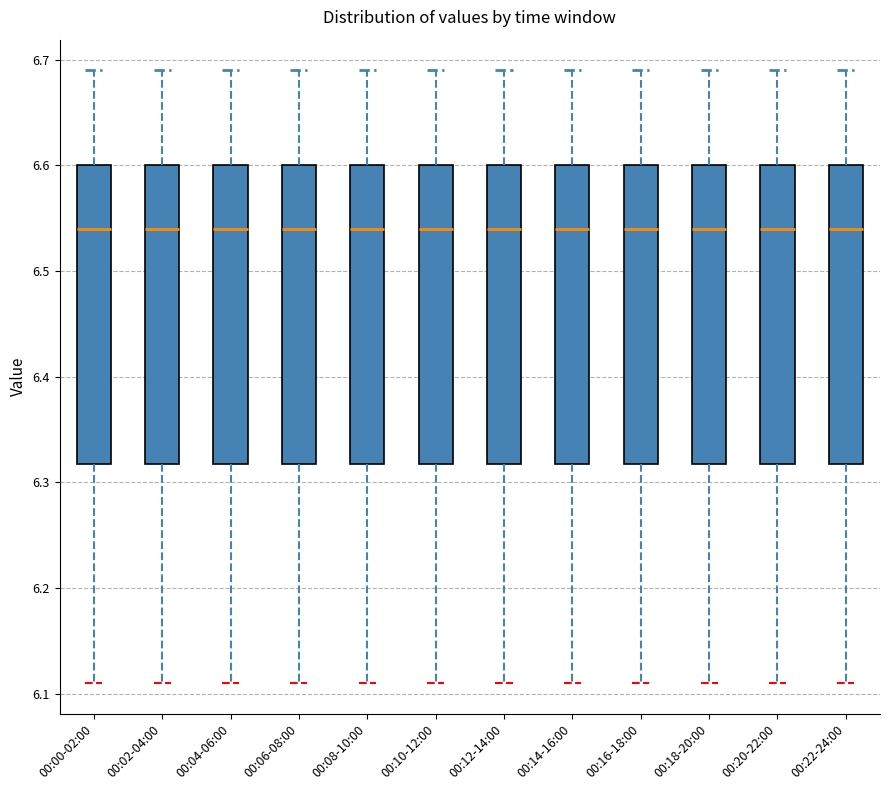

Reading left to right, transcribe this box plot: for each box, give where its median line is, the range the box spans, and where its two whiskers end, as read against the y-axis. The values are not printed on the chart, so give them approximately, as read against the axis.

00:00-02:00: median 6.54, box 6.32 to 6.60, whiskers 6.11 to 6.69
00:02-04:00: median 6.54, box 6.32 to 6.60, whiskers 6.11 to 6.69
00:04-06:00: median 6.54, box 6.32 to 6.60, whiskers 6.11 to 6.69
00:06-08:00: median 6.54, box 6.32 to 6.60, whiskers 6.11 to 6.69
00:08-10:00: median 6.54, box 6.32 to 6.60, whiskers 6.11 to 6.69
00:10-12:00: median 6.54, box 6.32 to 6.60, whiskers 6.11 to 6.69
00:12-14:00: median 6.54, box 6.32 to 6.60, whiskers 6.11 to 6.69
00:14-16:00: median 6.54, box 6.32 to 6.60, whiskers 6.11 to 6.69
00:16-18:00: median 6.54, box 6.32 to 6.60, whiskers 6.11 to 6.69
00:18-20:00: median 6.54, box 6.32 to 6.60, whiskers 6.11 to 6.69
00:20-22:00: median 6.54, box 6.32 to 6.60, whiskers 6.11 to 6.69
00:22-24:00: median 6.54, box 6.32 to 6.60, whiskers 6.11 to 6.69